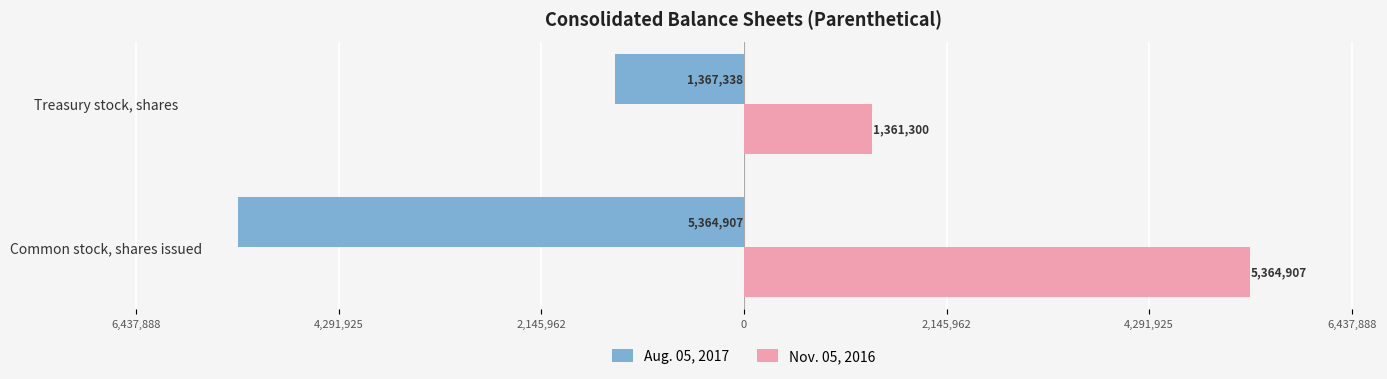

What are all the series names shown in the legend?

Aug. 05, 2017, Nov. 05, 2016